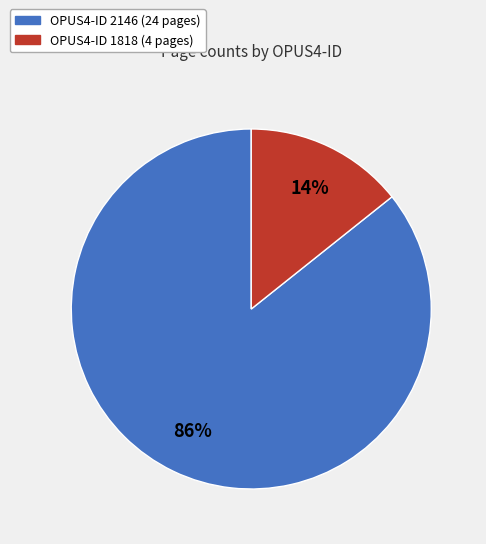

Is there a majority slice in this chart?

Yes